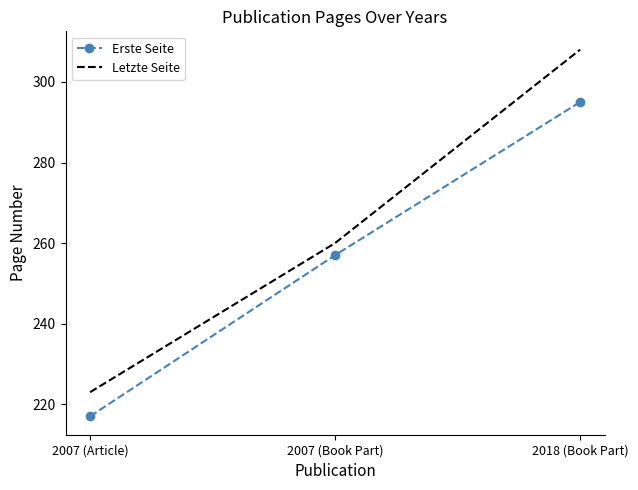

Between 2007 (Book Part) and 2018 (Book Part), which series saw the biggest shift?

Letzte Seite